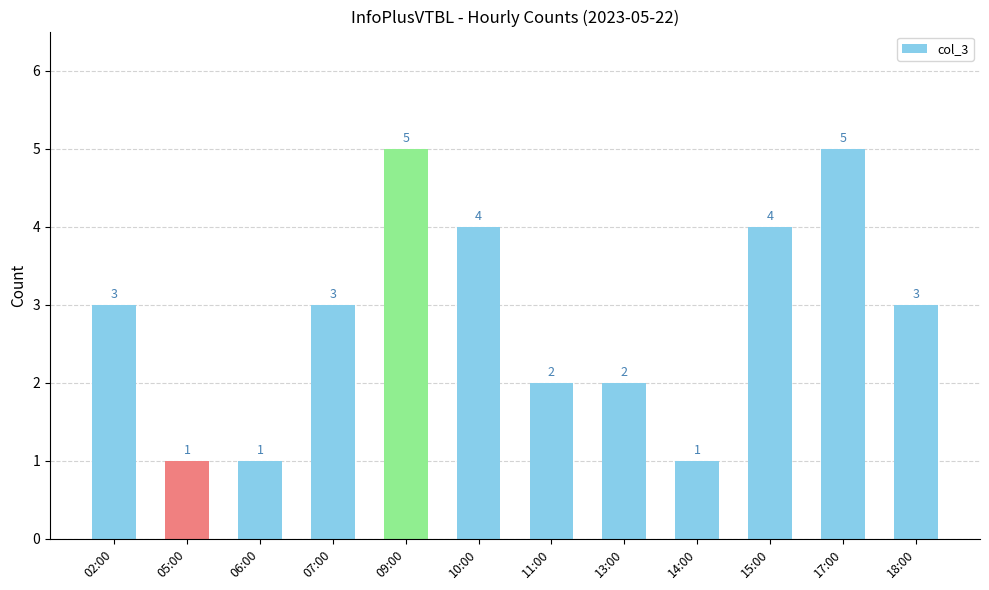

What is the greatest value displayed?

5